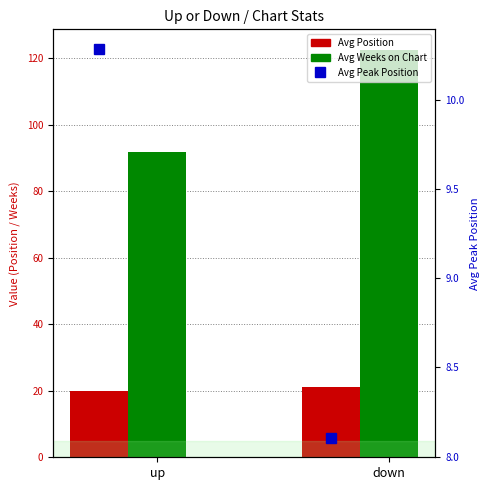

Which series has the widest spread of values?

Avg Weeks on Chart